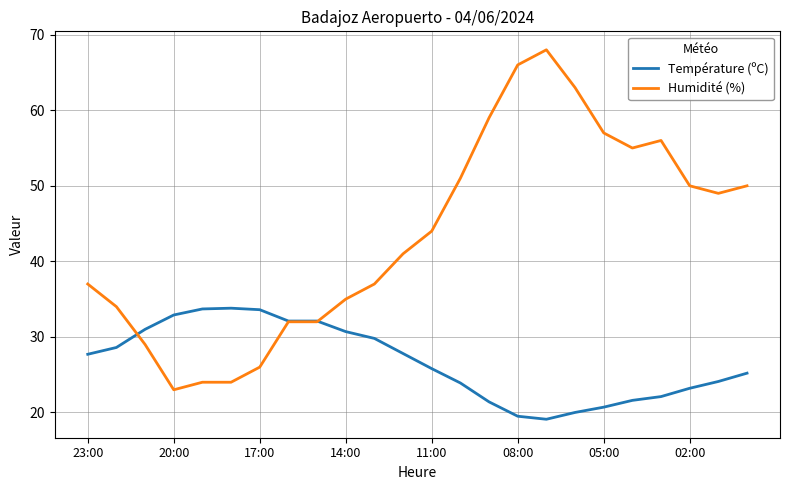

List the series in order of their overall mean, highest first.

Humidité (%), Température (ºC)